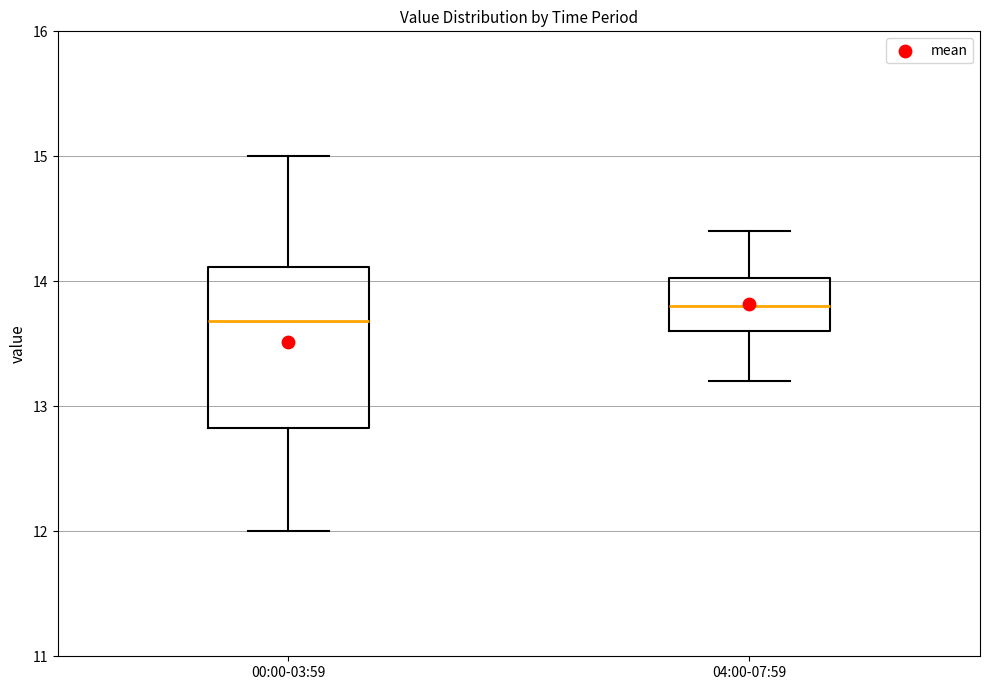

Which box has the lowest median line?

00:00-03:59